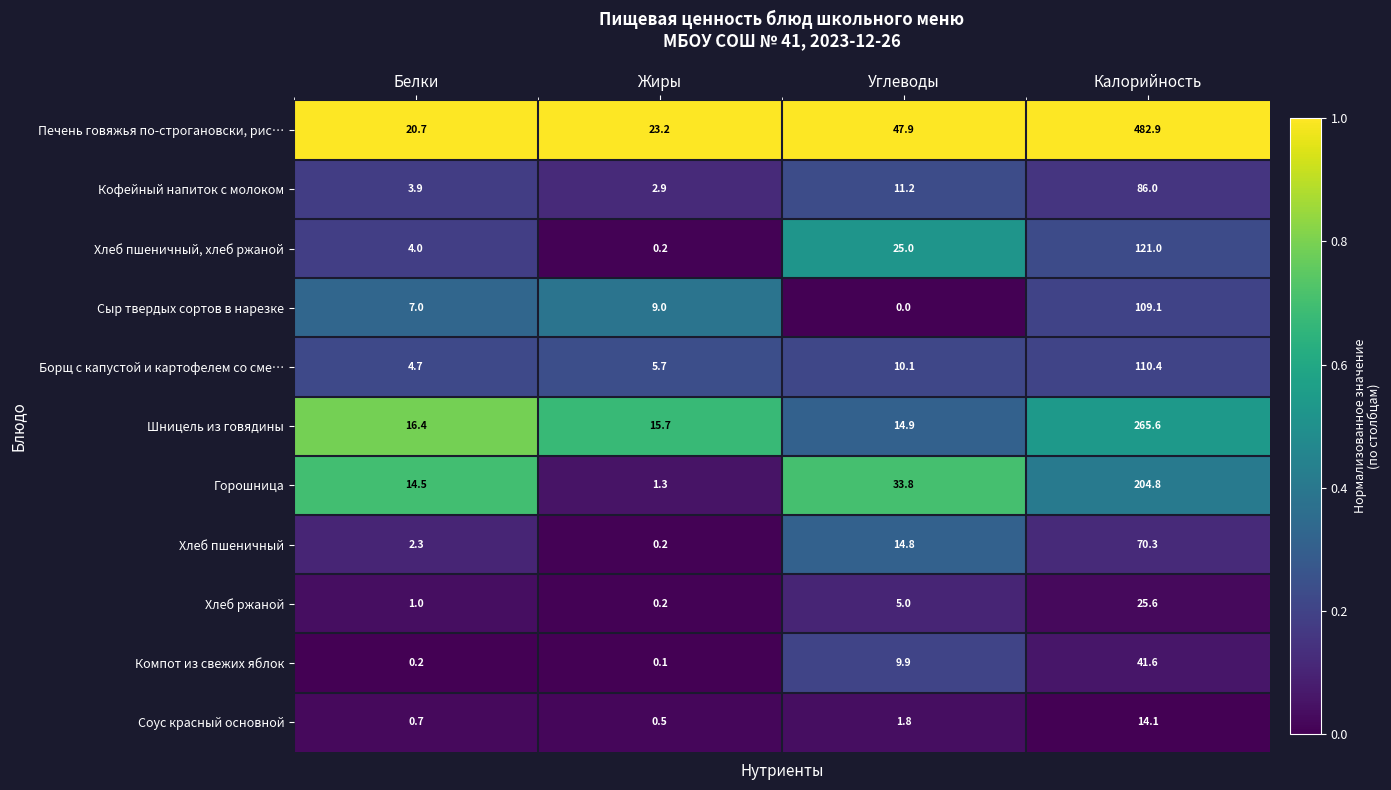

What is the difference between the second highest and second lowest values in the Хлеб пшеничный series?

12.5